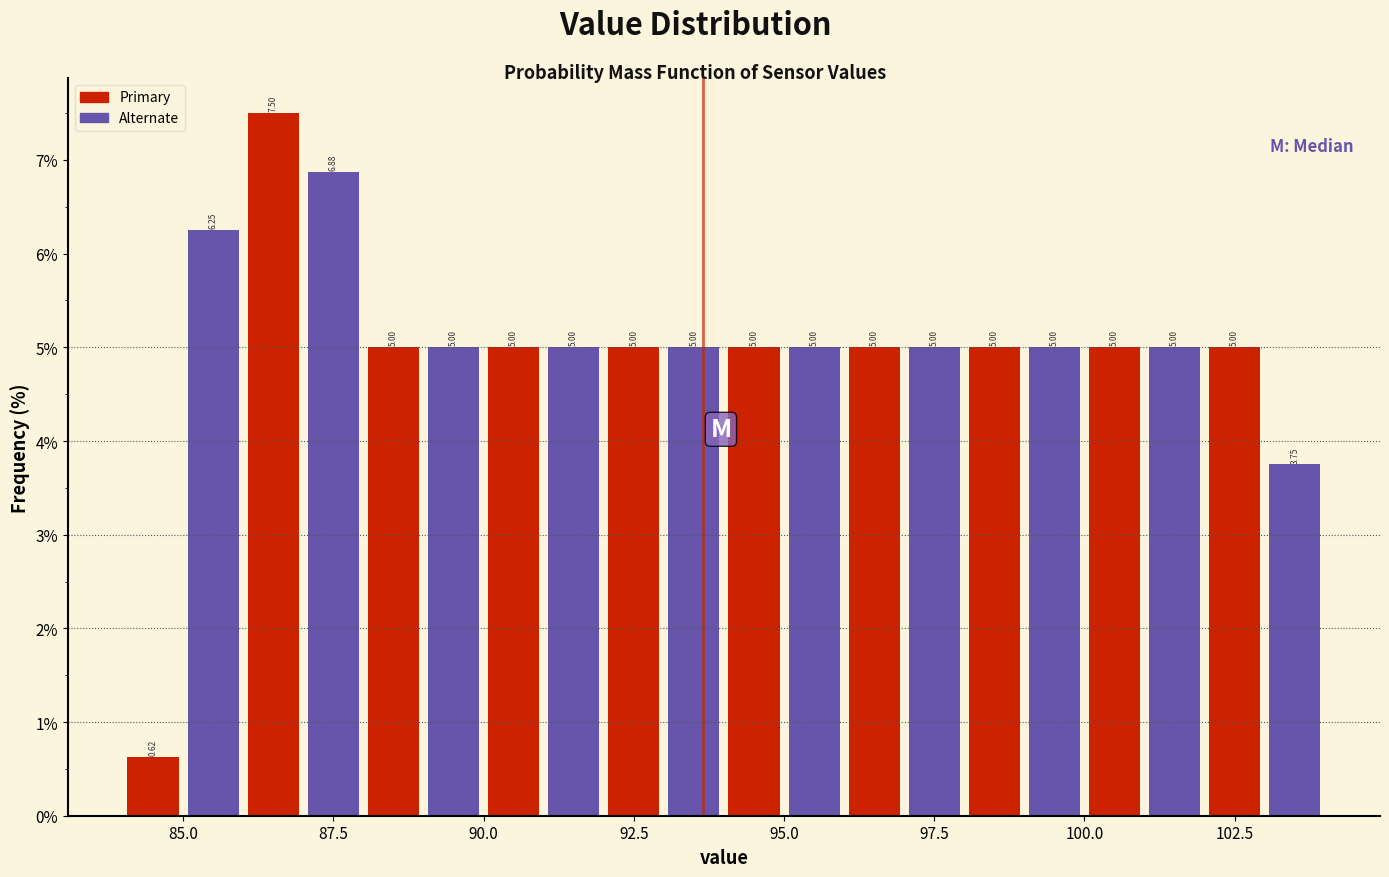

Around what value on the x-axis is the tallest bar? Give the approximate position of its centre, as read against the axis.

86.5